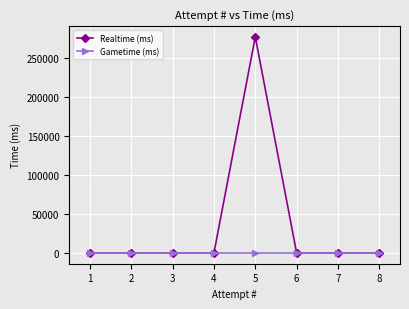

Which series has the widest spread of values?

Realtime (ms)